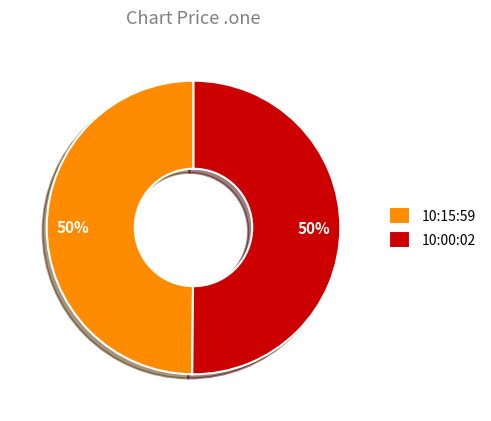

How many slices are in this pie chart?

2